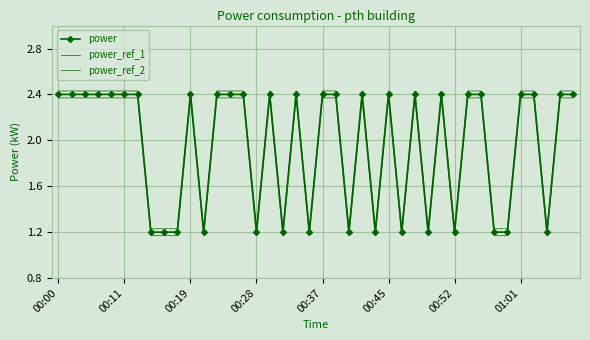

Which series has the largest range (max minus min)?

power_ref_2